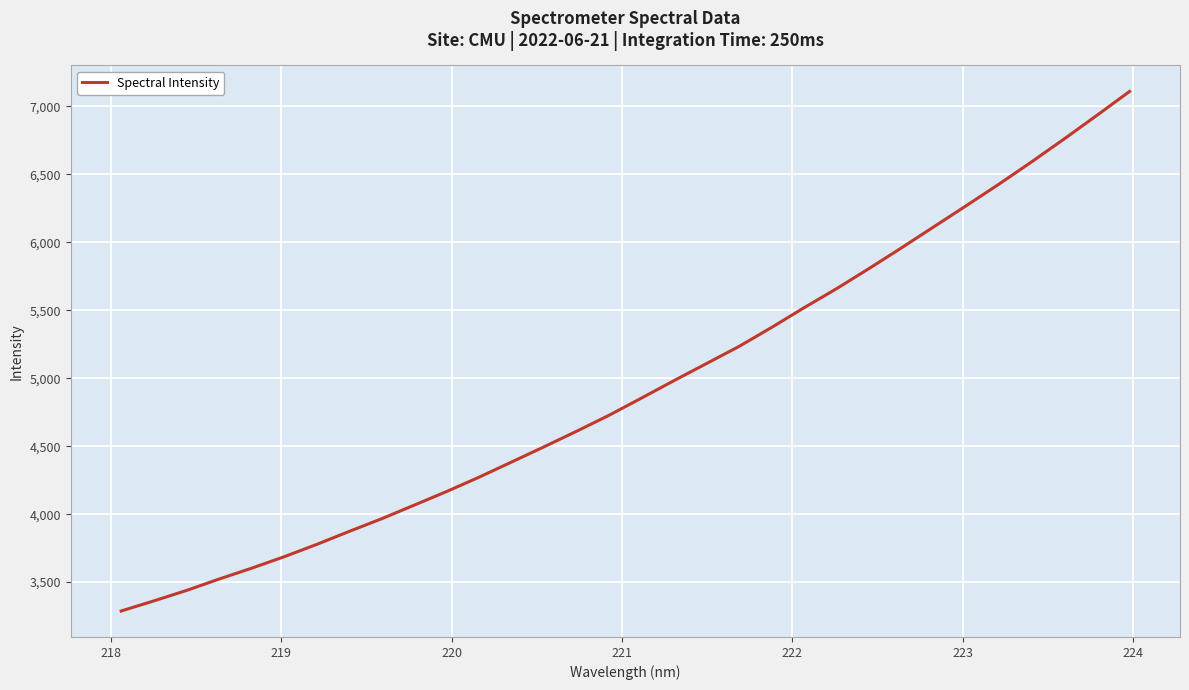

Reading right to left, what are all the values shown in this chart?

7110.7	6935.6	6763.2	6595.0	6431.6	6274.1	6118.3	5962.6	5810.0	5661.6	5521.4	5375.9	5236.4	5110.4	4984.6	4856.3	4729.3	4611.3	4497.0	4384.7	4272.9	4167.2	4066.6	3966.5	3873.0	3777.2	3686.4	3602.1	3522.1	3438.4	3361.7	3287.7